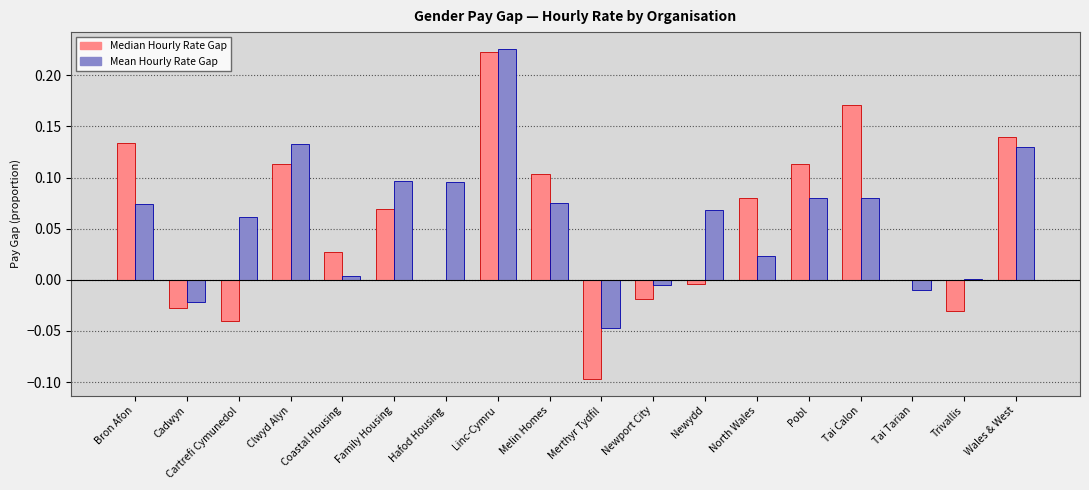

What is the sum of all Median Hourly Rate Gap values?

1.0